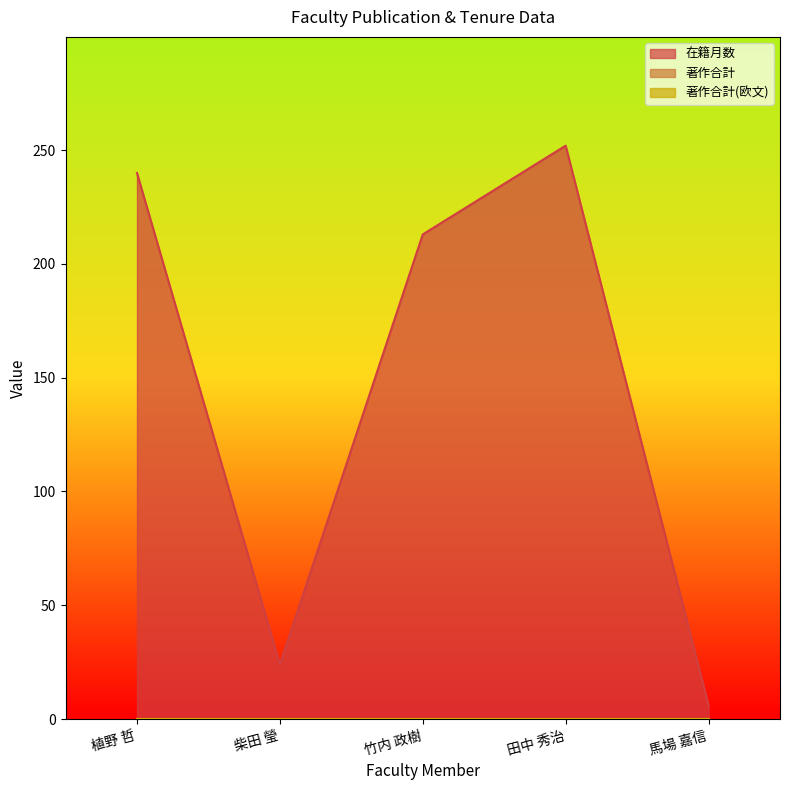

The value of 著作合計 at 馬場 嘉信 is 0. True or false?

True